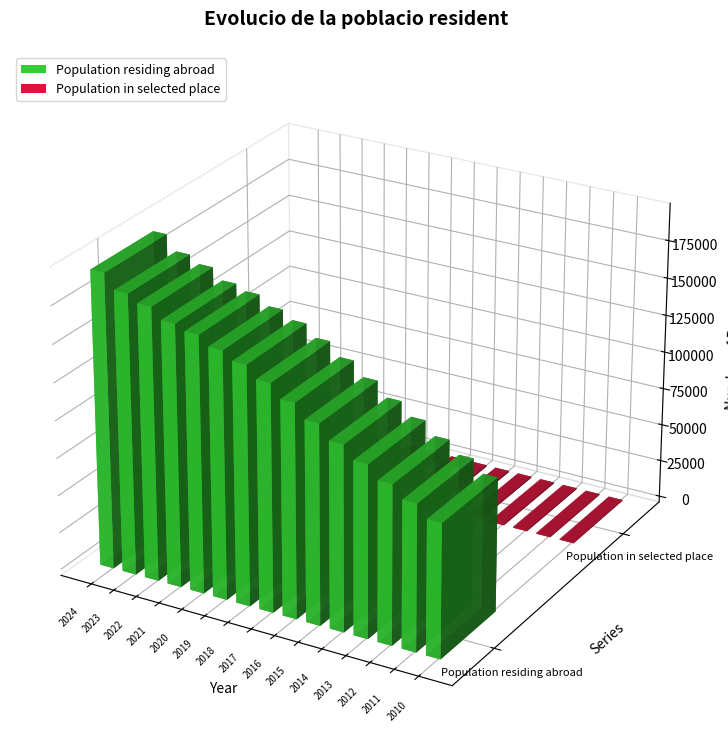

The value of Population residing abroad at 2022 is 181038. True or false?

True